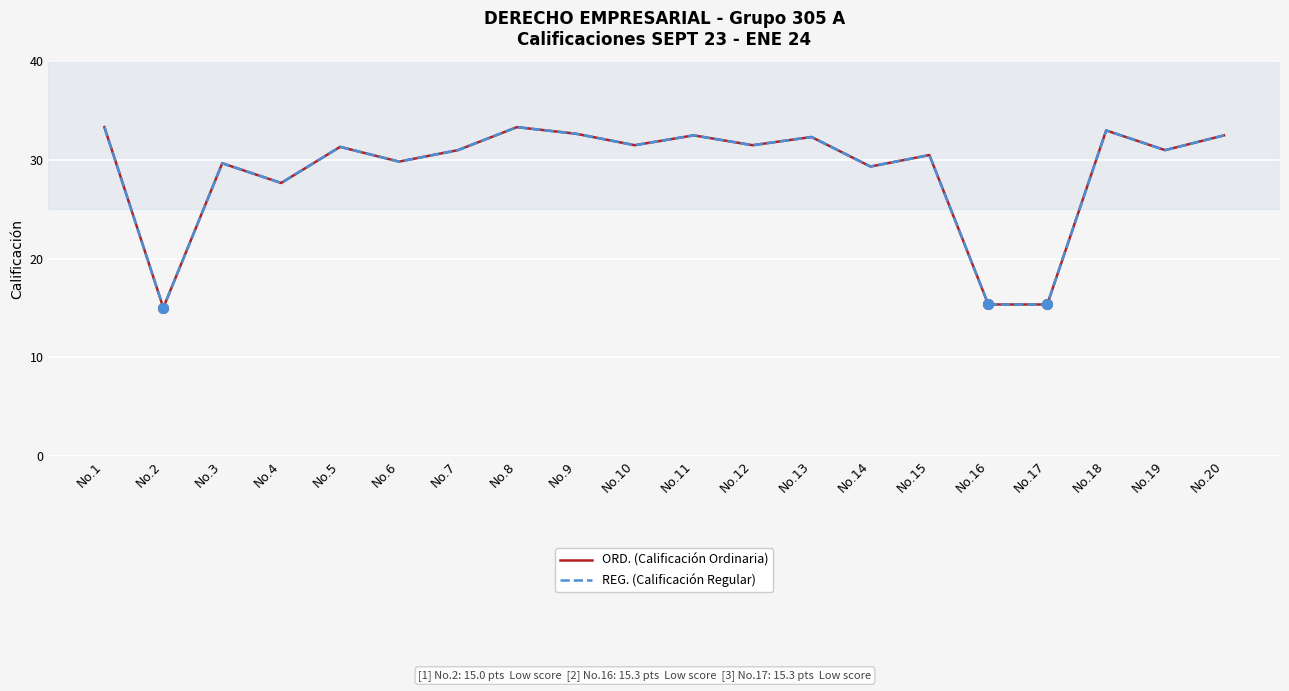

Does the chart display data point markers on the line(s)?

No